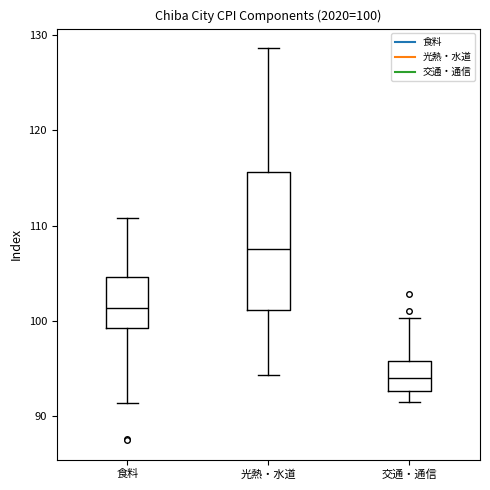

Which box's median line is the highest?

光熱・水道